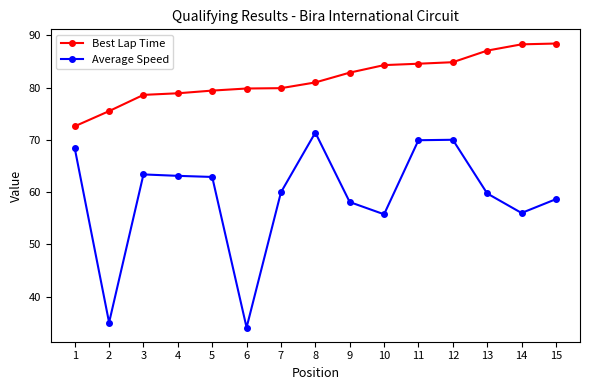

True or false: Best Lap Time and Average Speed cross at least once.

False